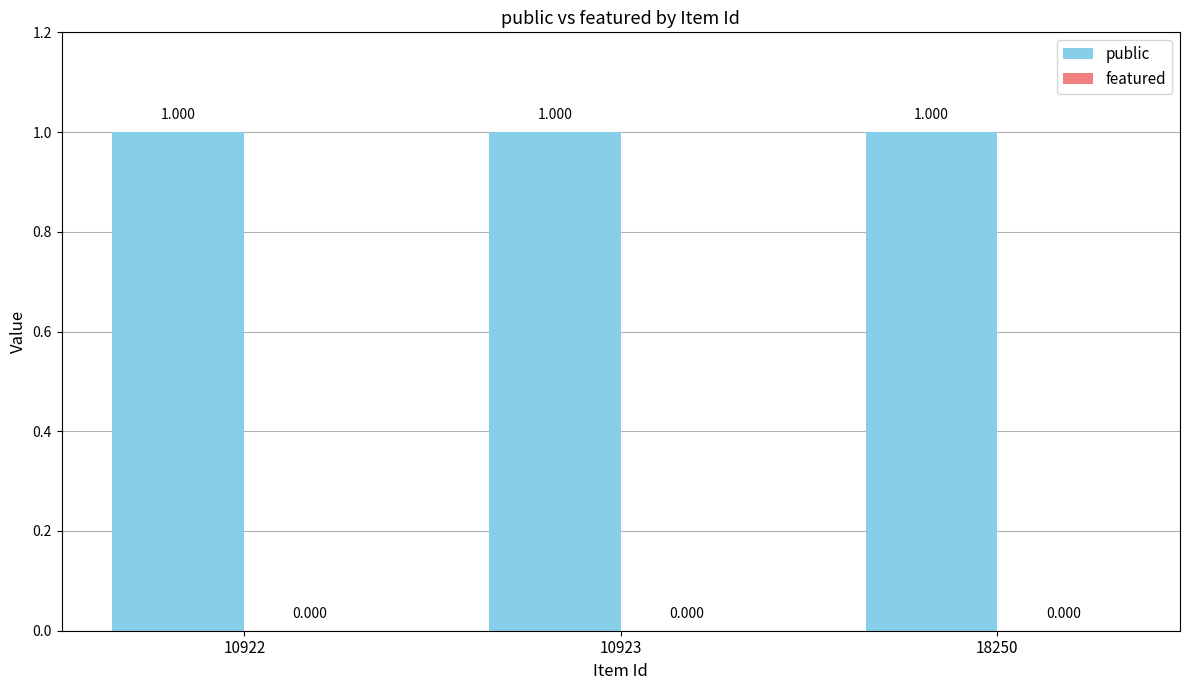

Reading left to right, list all the values displayed in this chart.

public: 10922=1	10923=1	18250=1
featured: 10922=0	10923=0	18250=0